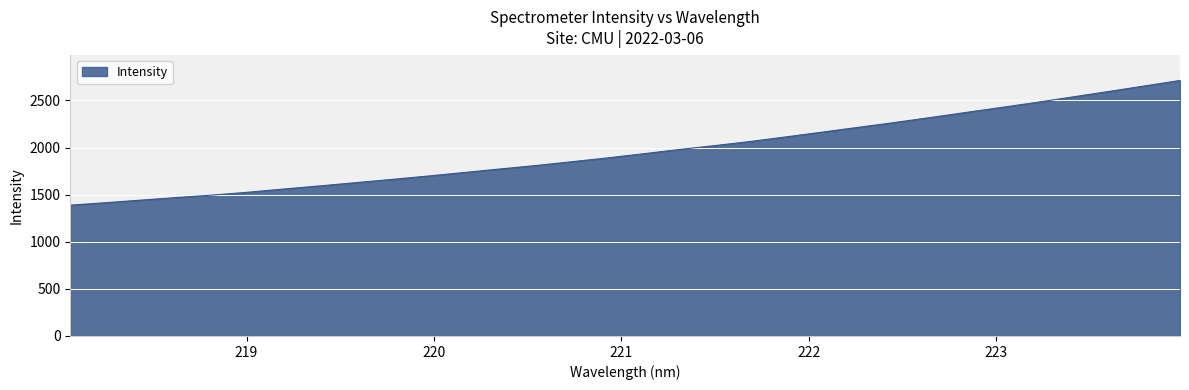

What is the difference between the maximum and minimum values?

1323.7